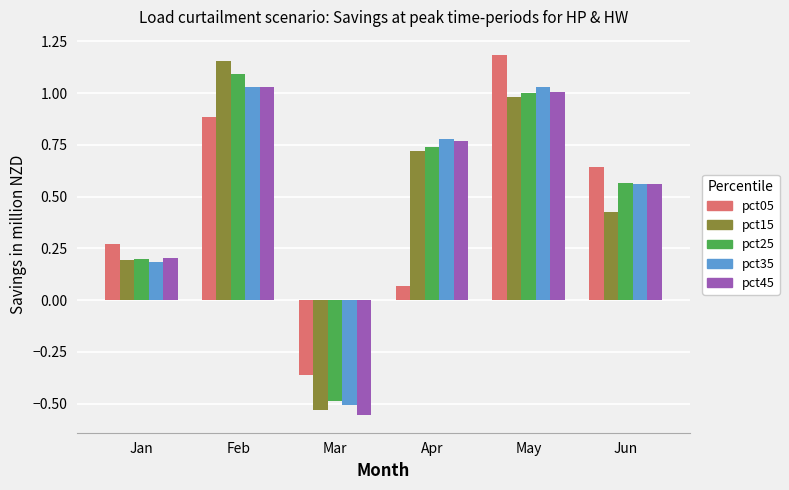

How many distinct data groups are displayed?

5